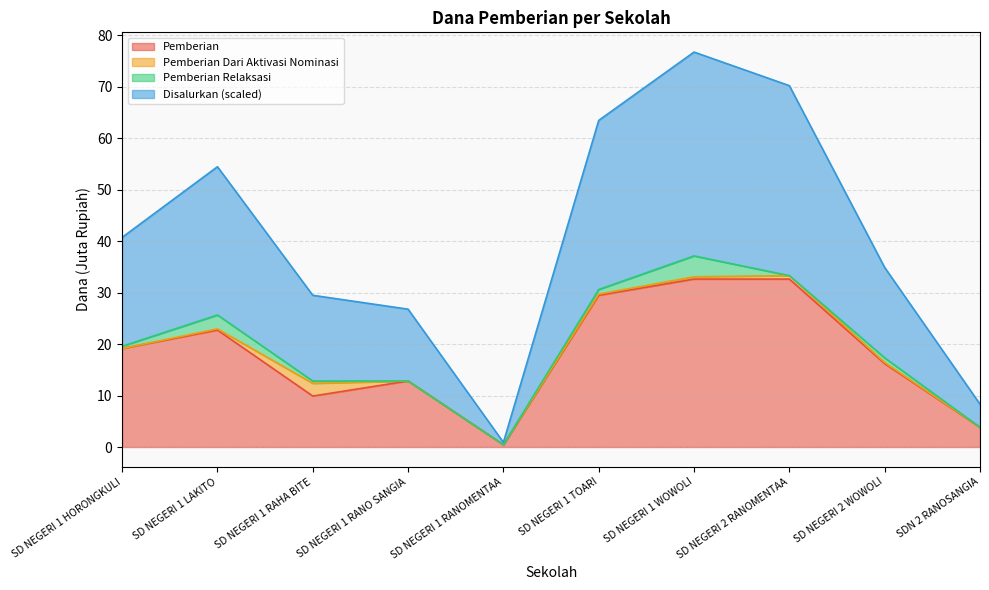

True or false: Disalurkan and Pemberian intersect in this chart.

False